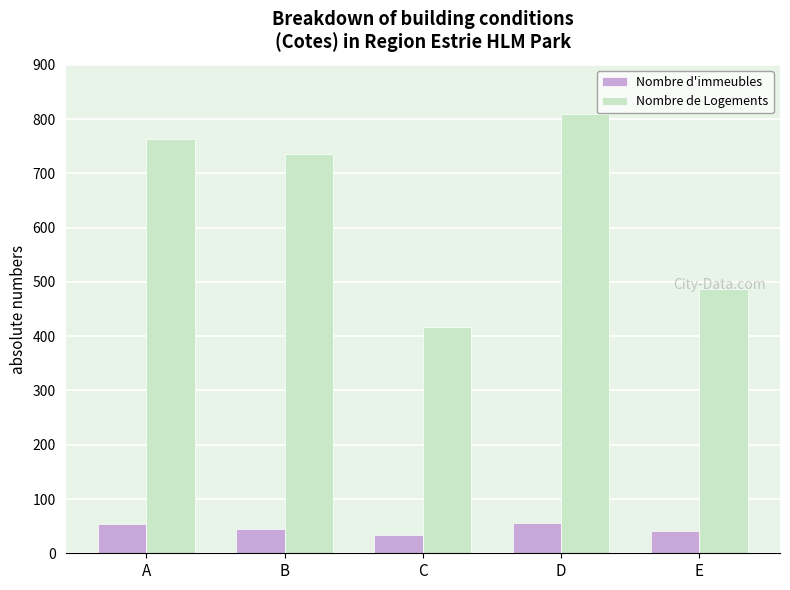

Read the Nombre de Logements value at E, to the nearest 50.

500